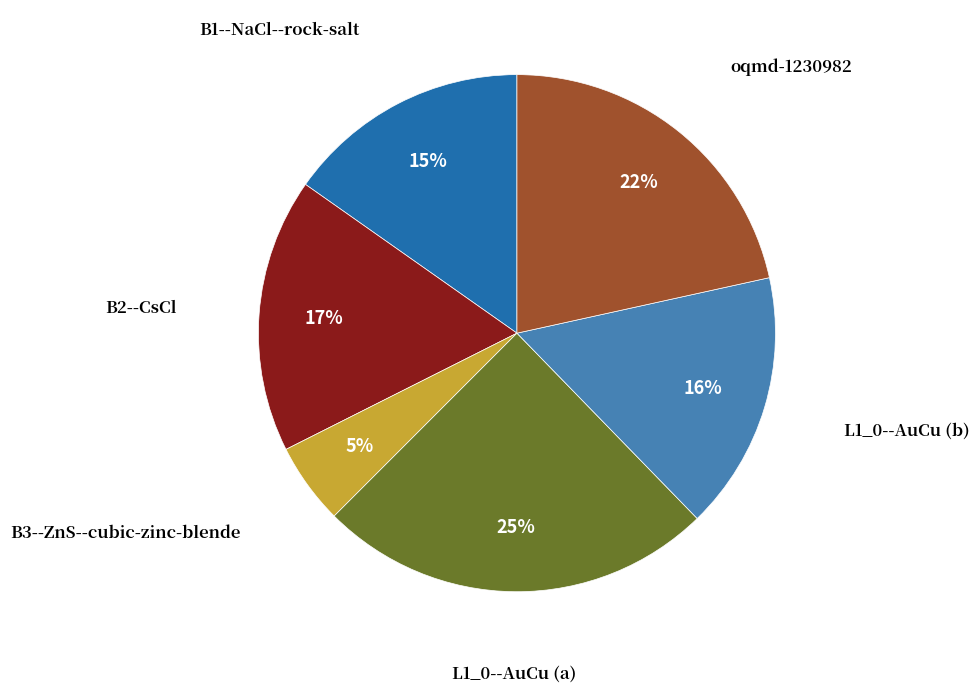

Is there any slice that represents more than half of the pie?

No